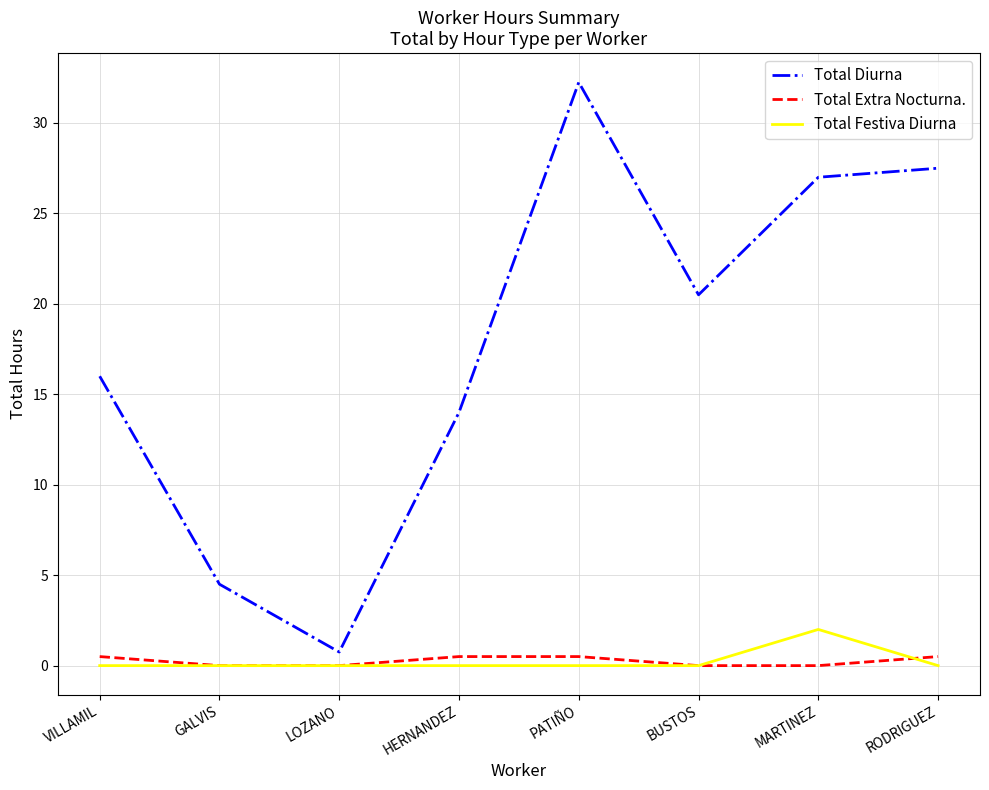

What is the sum of the Total Diurna values at VILLAMIL and BUSTOS?

36.5